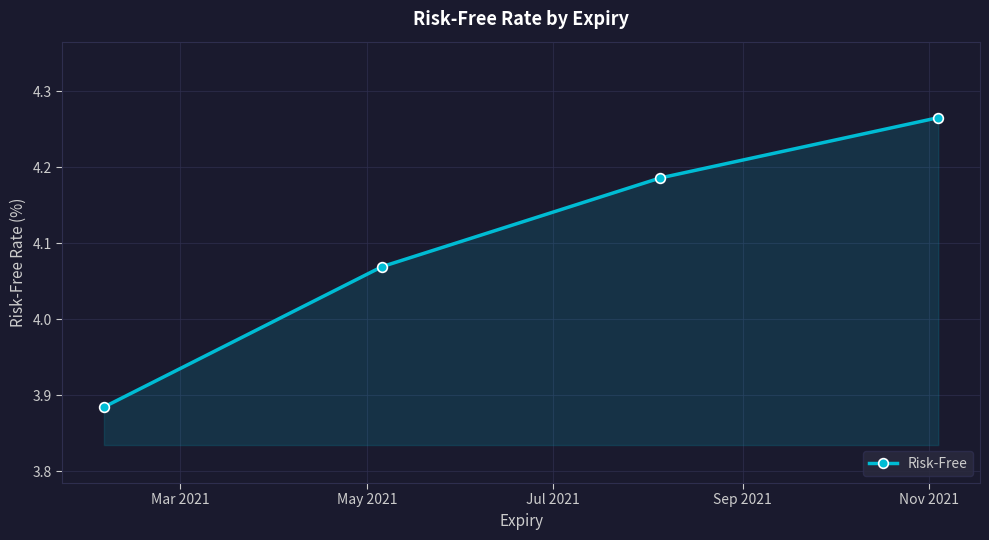

How many values are between 4 and 5?

3